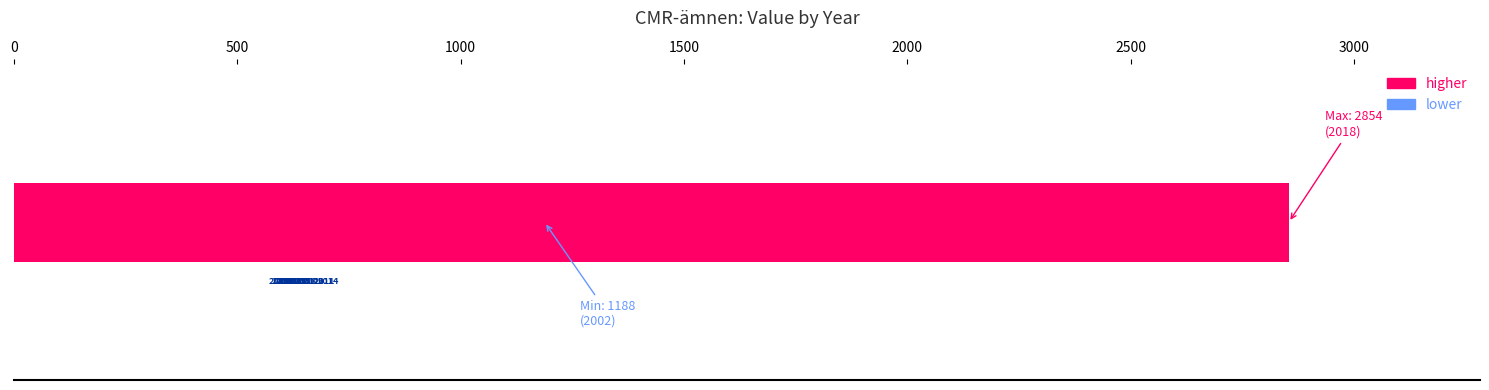

What is the value of the 17th bar from the left?

1527